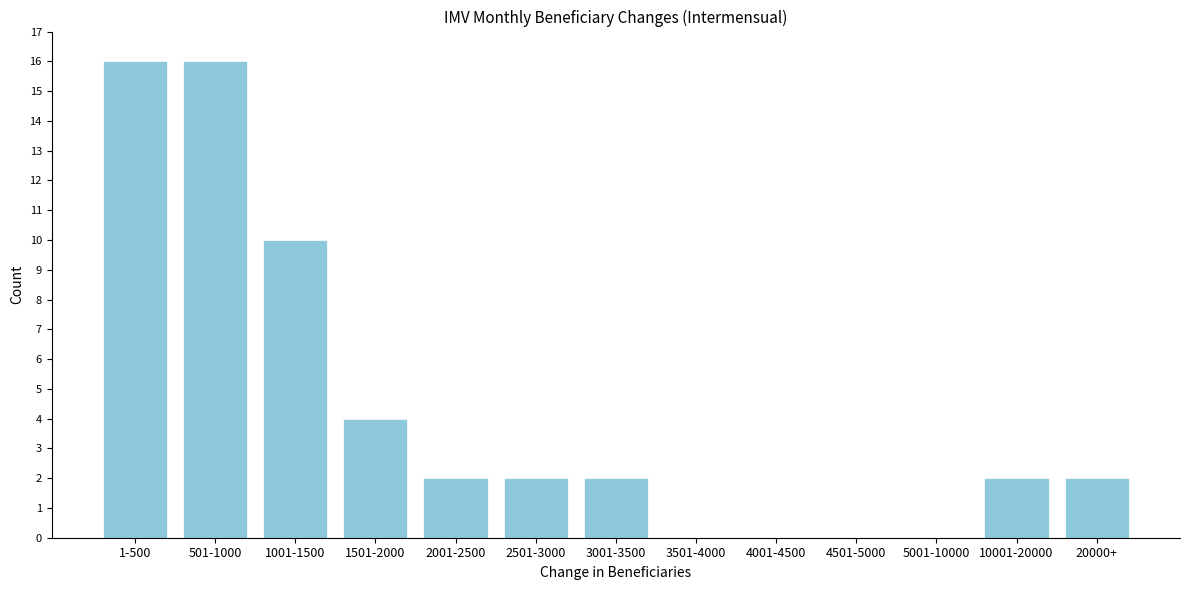

Reading left to right, what are all the values shown in this chart?

1-500=16	501-1000=16	1001-1500=10	1501-2000=4	2001-2500=2	2501-3000=2	3001-3500=2	3501-4000=0	4001-4500=0	4501-5000=0	5001-10000=0	10001-20000=2	20000+=2